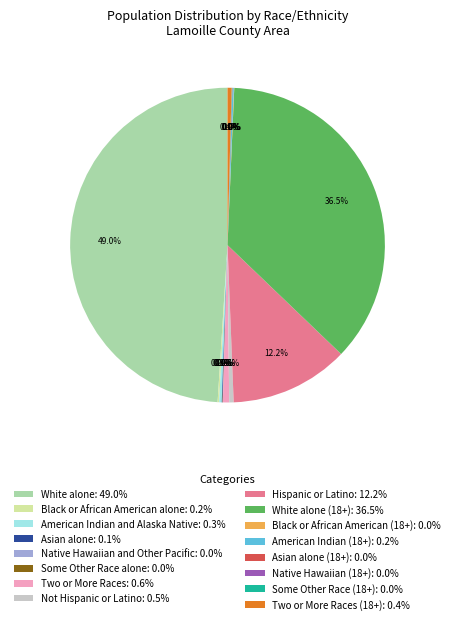

How much of the chart is everything except Hispanic or Latino: 12.2%?

87.8%